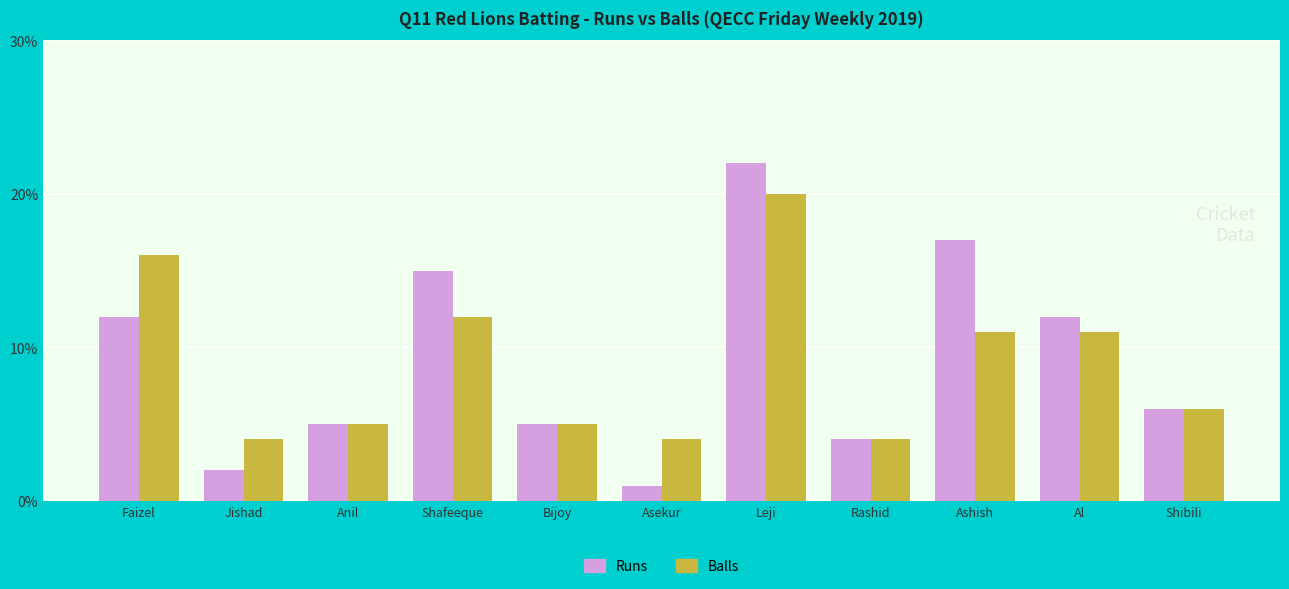

Reading left to right, extract all data points from this chart.

Runs: Faizel=12	Jishad=2	Anil=5	Shafeeque=15	Bijoy=5	Asekur=1	Leji=22	Rashid=4	Ashish=17	Al=12	Shibili=6
Balls: Faizel=16	Jishad=4	Anil=5	Shafeeque=12	Bijoy=5	Asekur=4	Leji=20	Rashid=4	Ashish=11	Al=11	Shibili=6